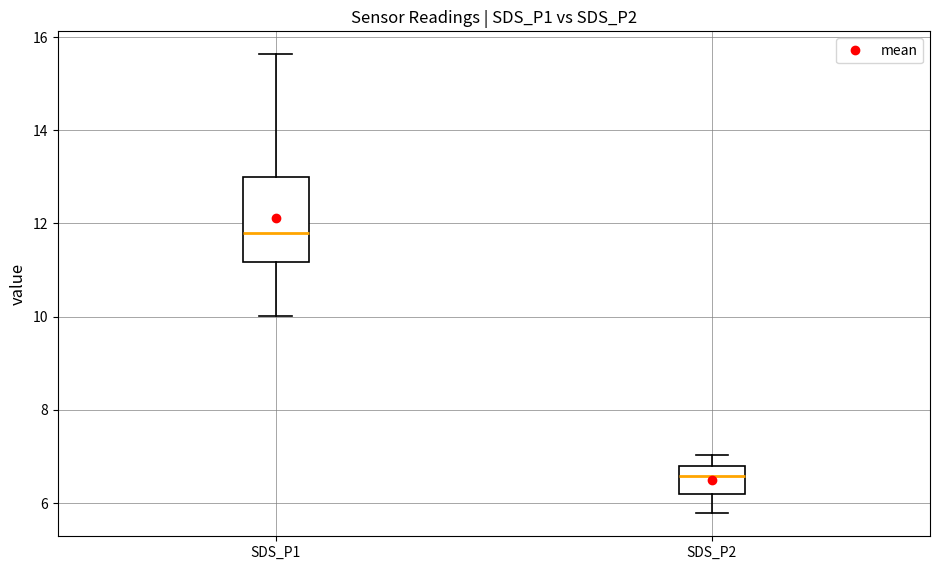

Reading left to right, transcribe this box plot: for each box, give where its median line is, the range the box spans, and where its two whiskers end, as read against the y-axis. The values are not printed on the chart, so give them approximately, as read against the axis.

SDS_P1: median 11.8, box 11.2 to 13.0, whiskers 10.0 to 15.6
SDS_P2: median 6.6, box 6.2 to 6.8, whiskers 5.8 to 7.0